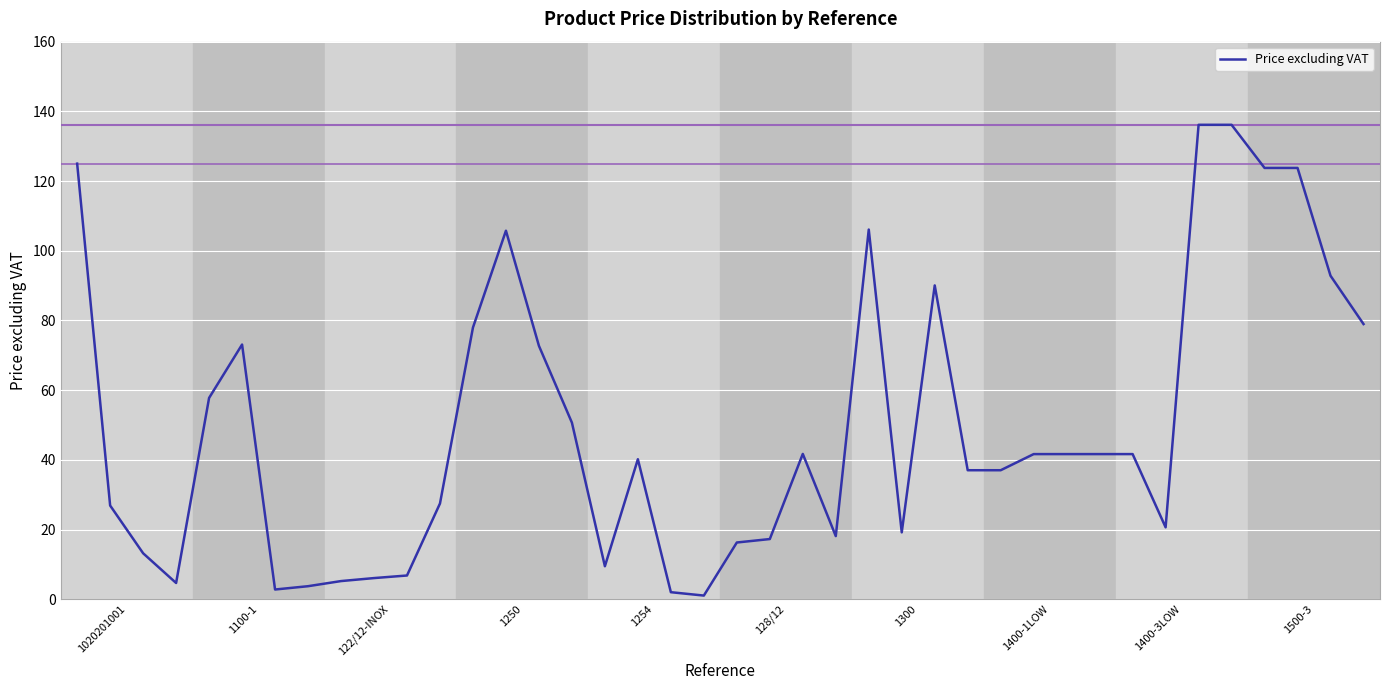

What is the maximum value shown in the chart?

136.1